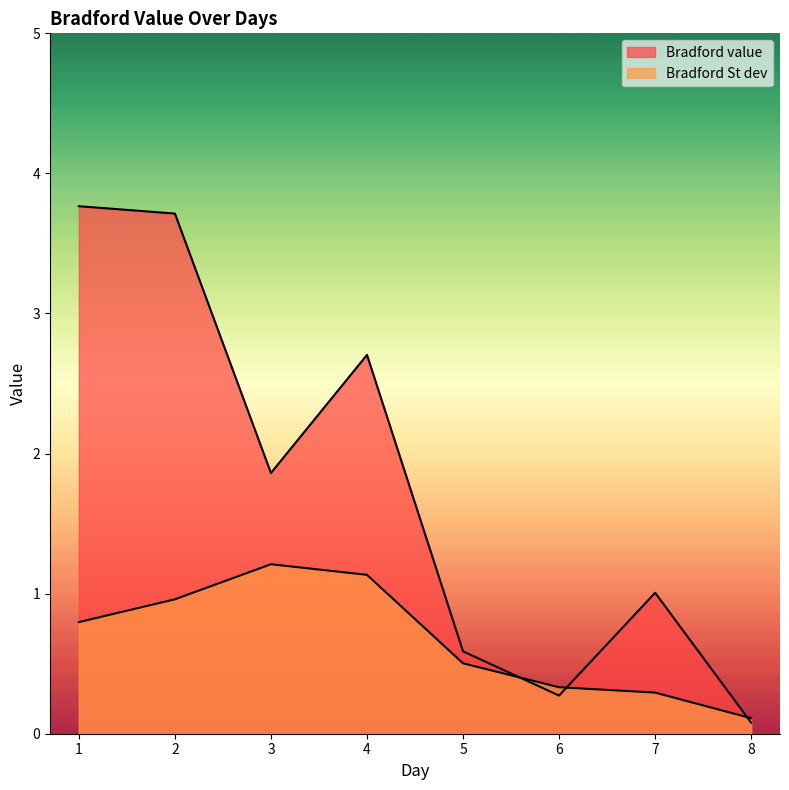

At which category does Bradford St dev reach its first local peak?

3